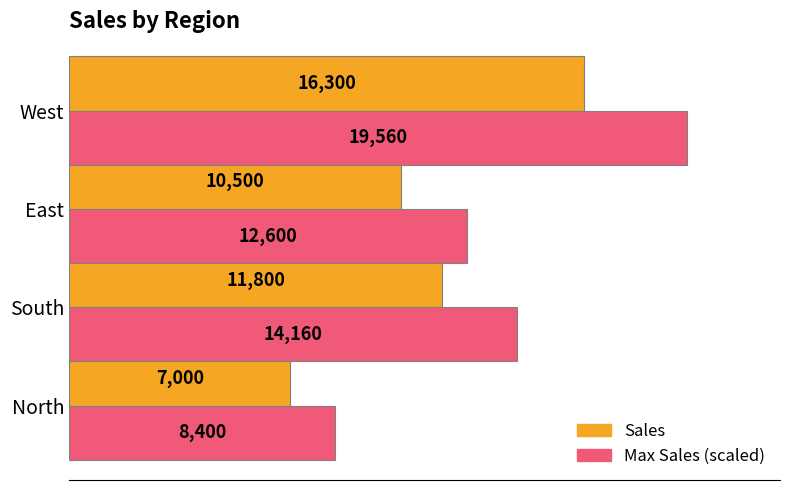

Rank the series by their maximum value, from lowest to highest.

Sales, Max Sales (scaled)